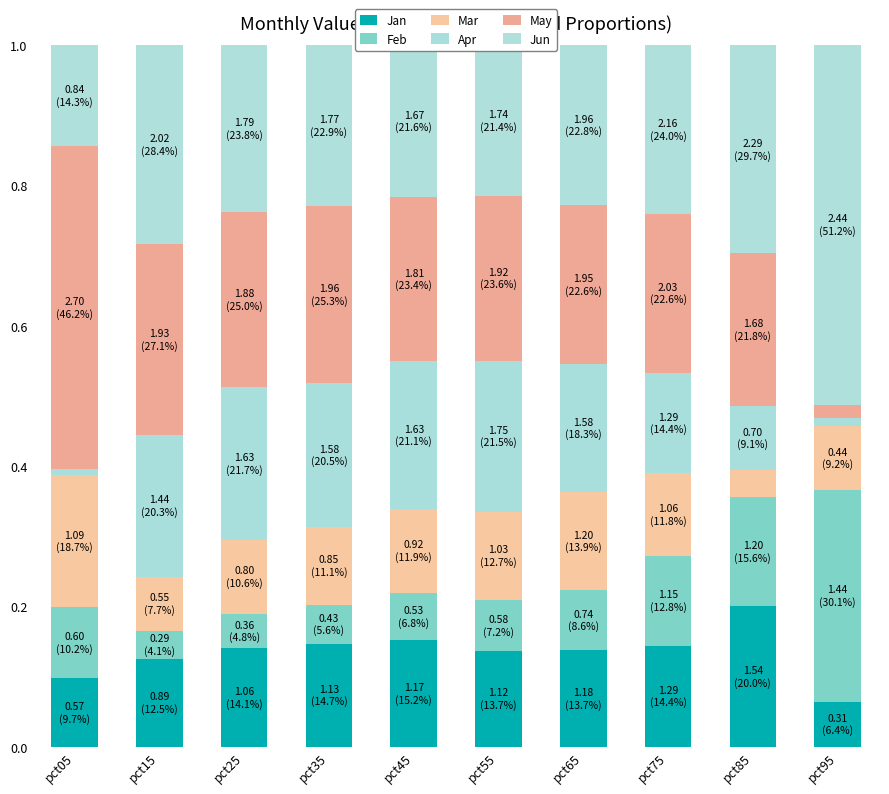

Is it true that Jan equals 0.1 at pct75?

True